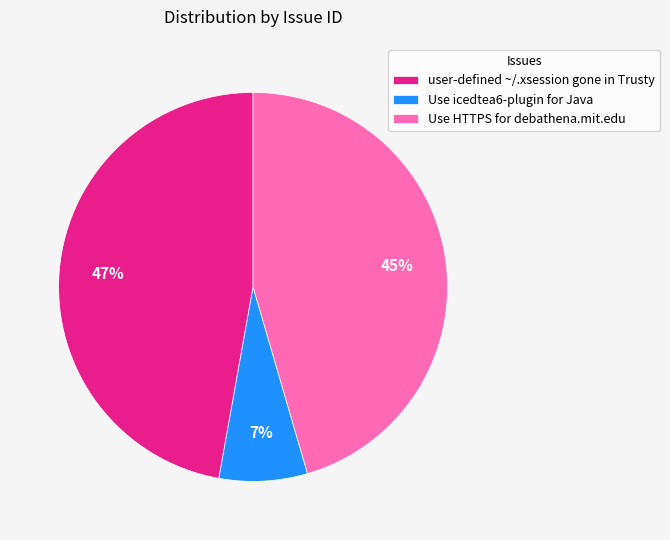

Is there a majority slice in this chart?

No